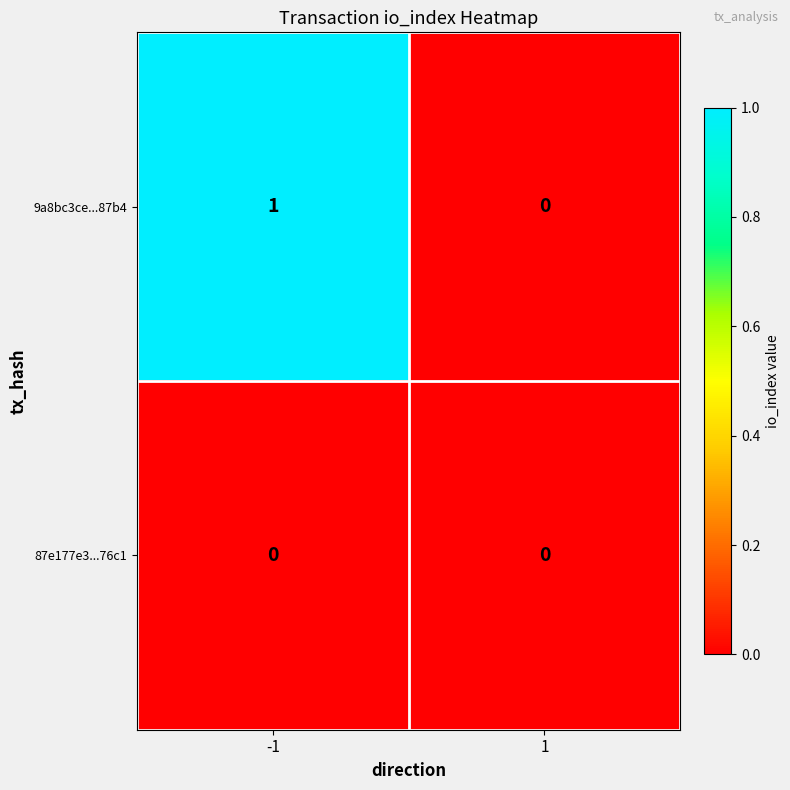

Reading left to right, what are all the values shown in this chart?

9a8bc3ce...87b4: 1	0
87e177e3...76c1: 0	0